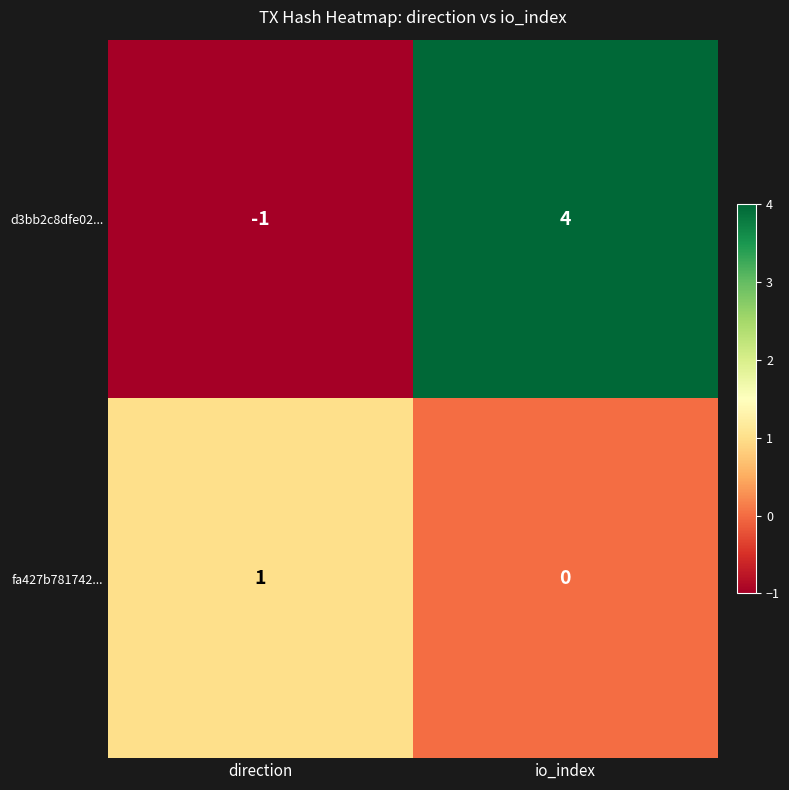

Which series changed the most between direction and io_index?

d3bb2c8dfe02...